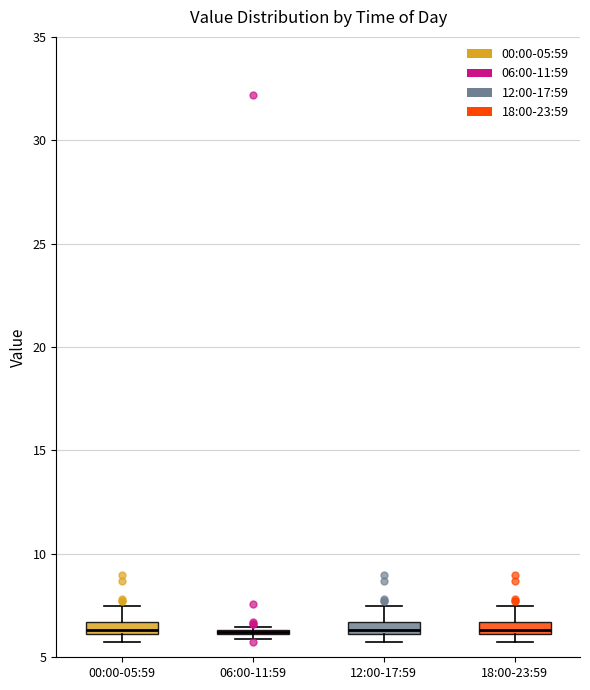

Where is the lower edge of the box for 06:00-11:59 on the y-axis? The values are not printed on the chart, so give them approximately, as read against the axis.

6.0